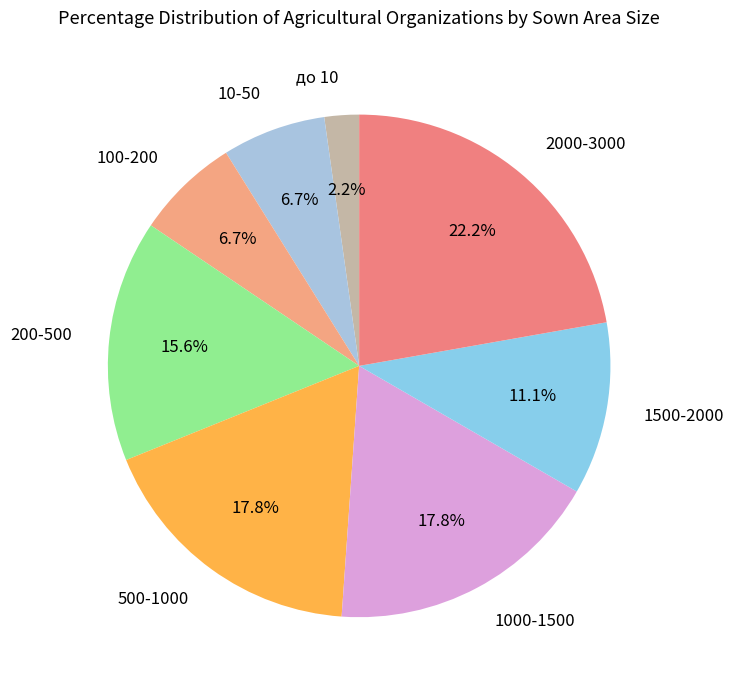

Do 10-50 and 500-1000 together represent more than half of the pie?

No